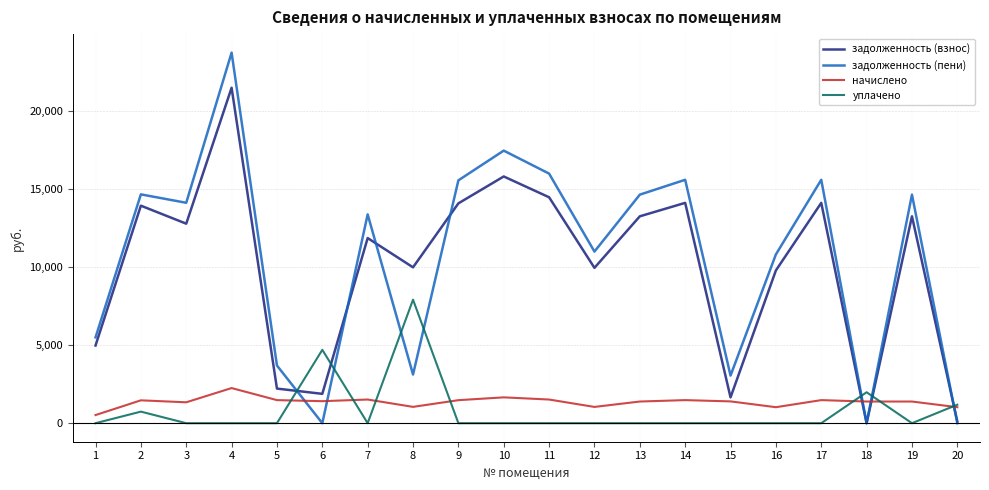

Is the value of уплачено at 9 greater than the value of задолженность (взнос) at 13?

No